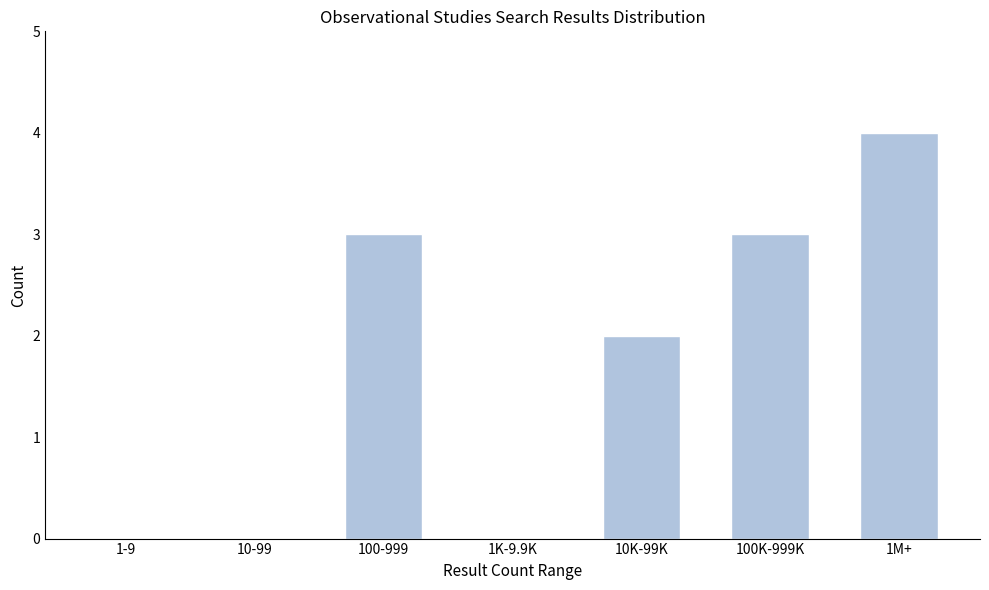

Reading left to right, extract all data points from this chart.

1-9=0	10-99=0	100-999=3	1K-9.9K=0	10K-99K=2	100K-999K=3	1M+=4